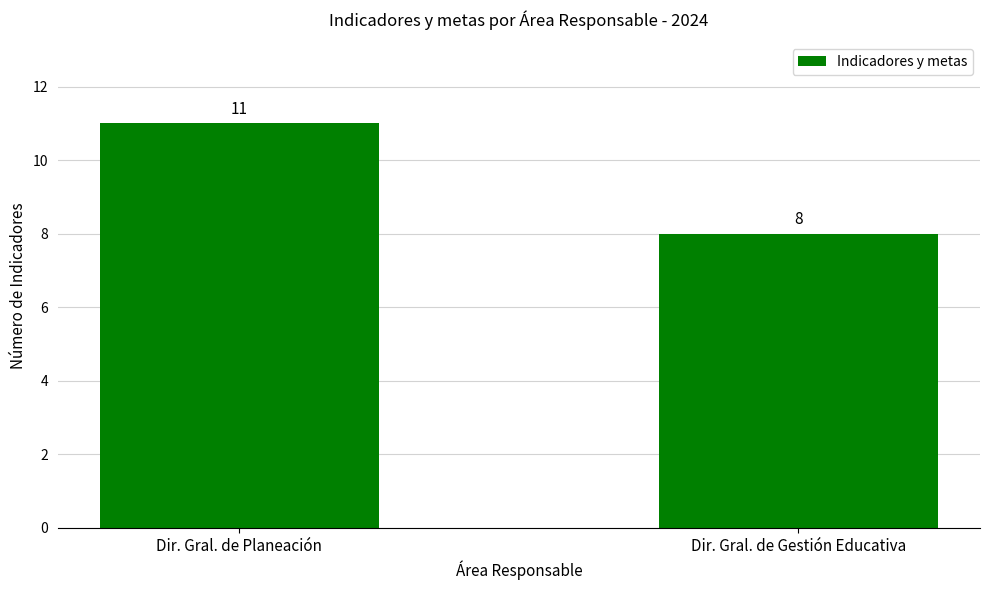

What is the difference between the values at Dir. Gral. de Planeación and Dir. Gral. de Gestión Educativa?

3